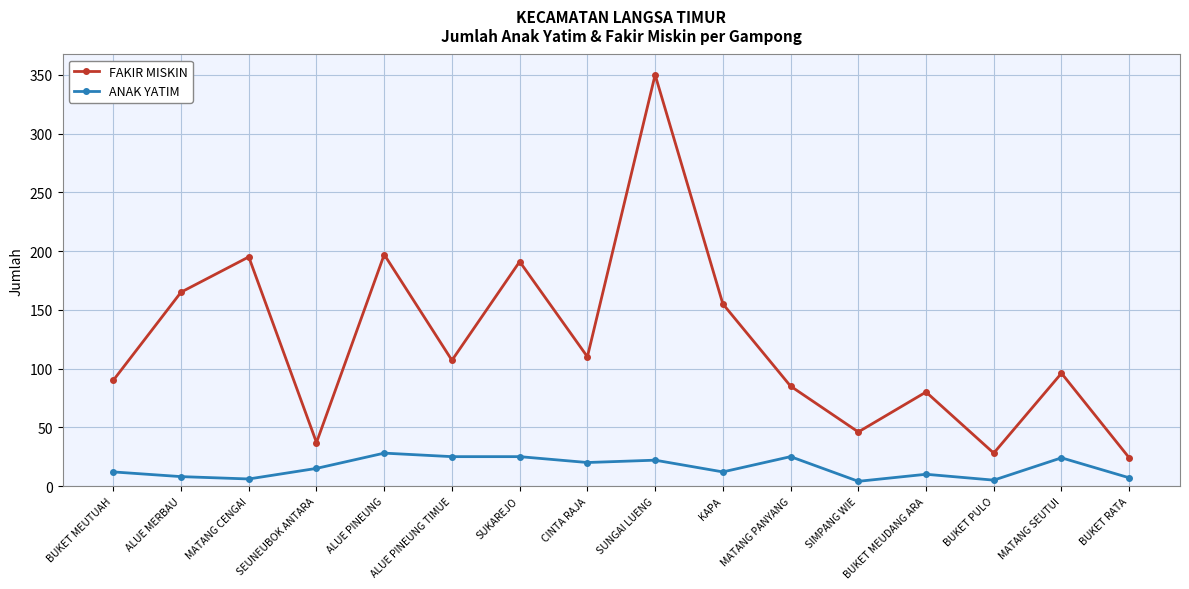

At MATANG CENGAI, list the series in order from smallest to largest.

ANAK YATIM, FAKIR MISKIN